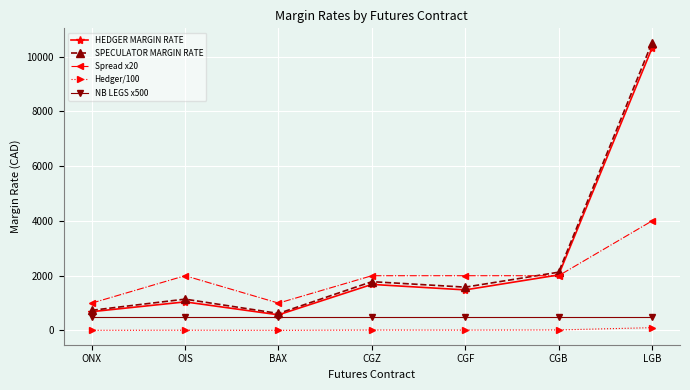

What is the label of the 3rd point from the right?

CGF